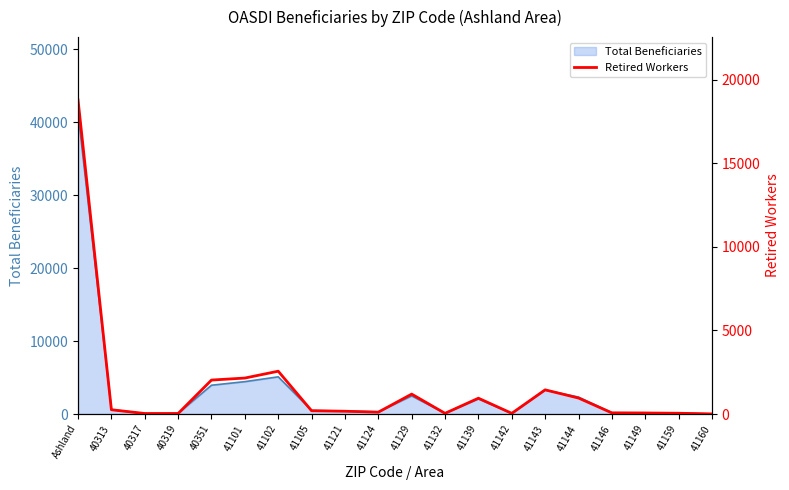

True or false: the data shows 570 at 41139.

False